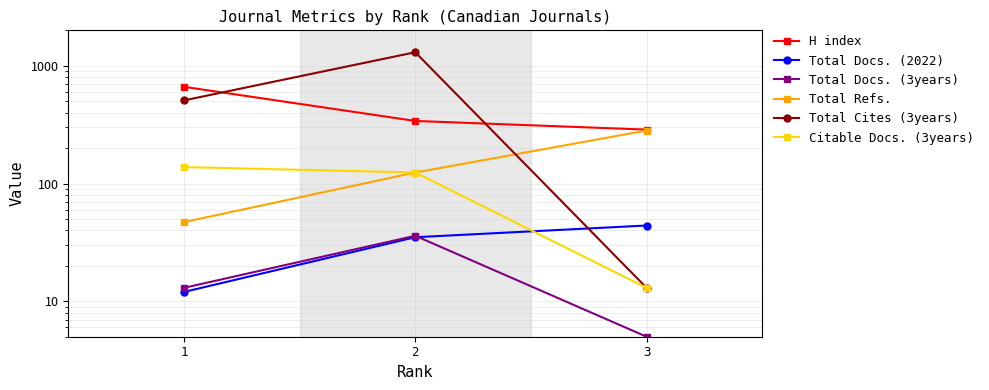

What is the average value of the Total Docs. (3years) series?

18